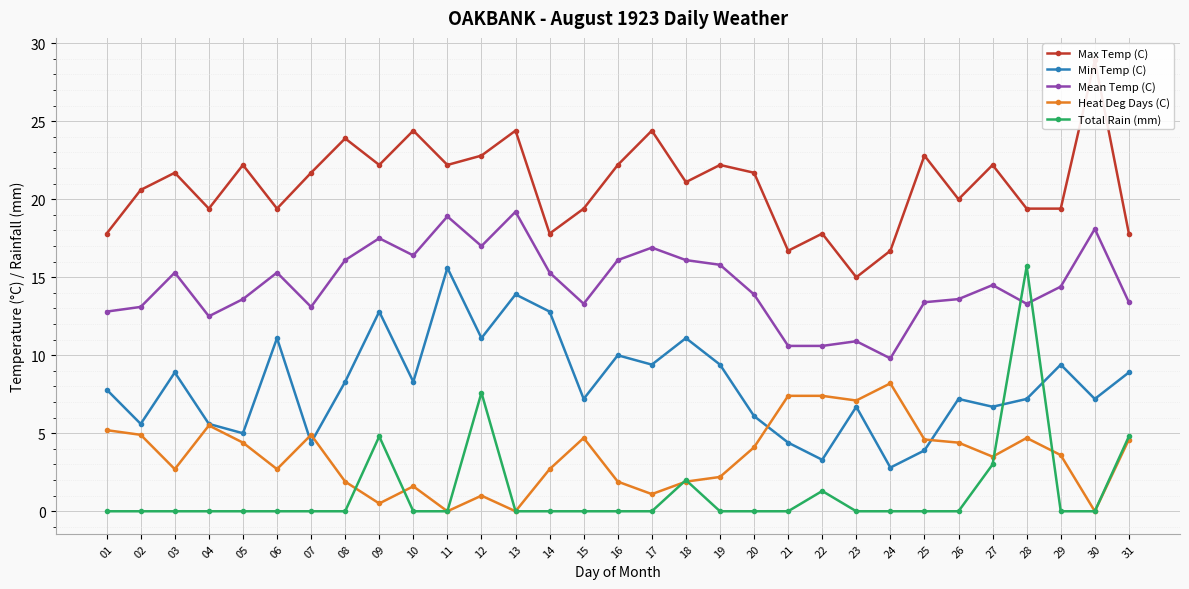

What is the difference between the maximum and minimum values in the Max Temp (C) series?

13.9